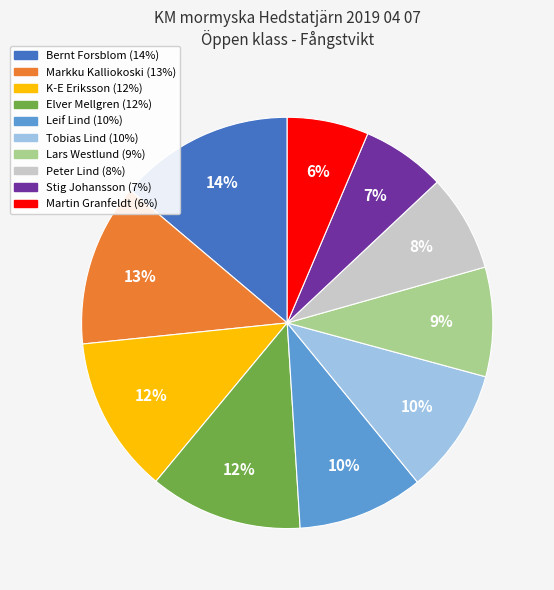

Which has a higher value, Lars Westlund or Elver Mellgren?

Elver Mellgren